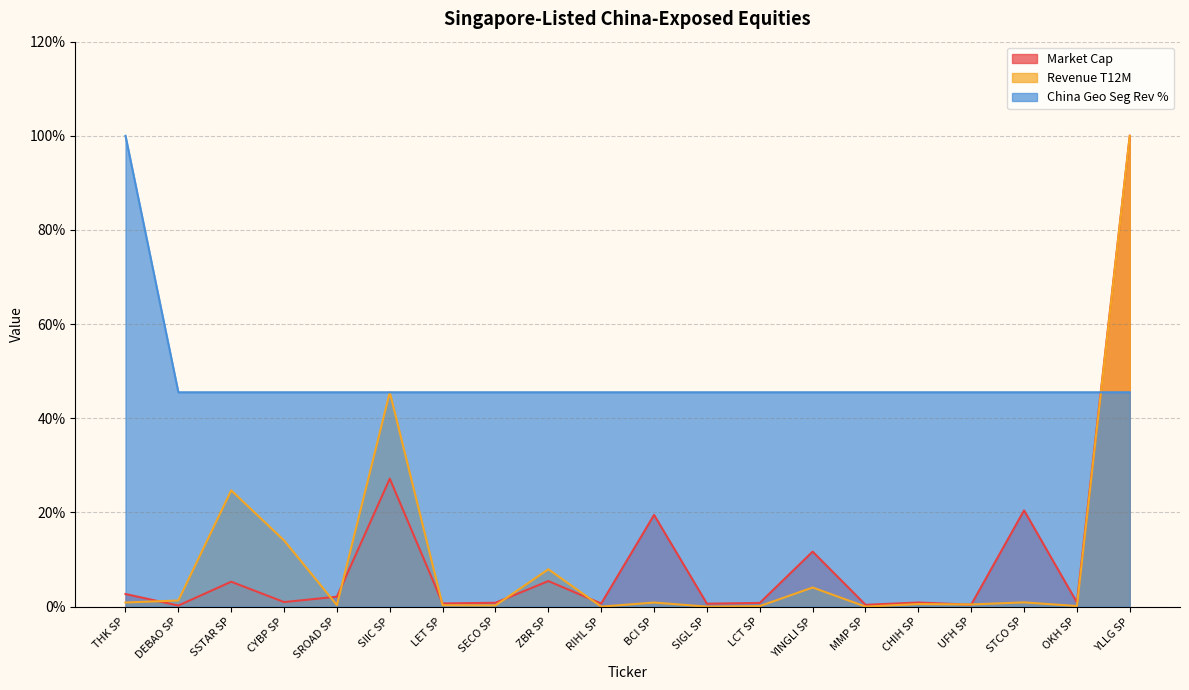

Is the value of Market Cap at UFH SP greater than the value of China Geo Seg Rev % at CYBP SP?

No